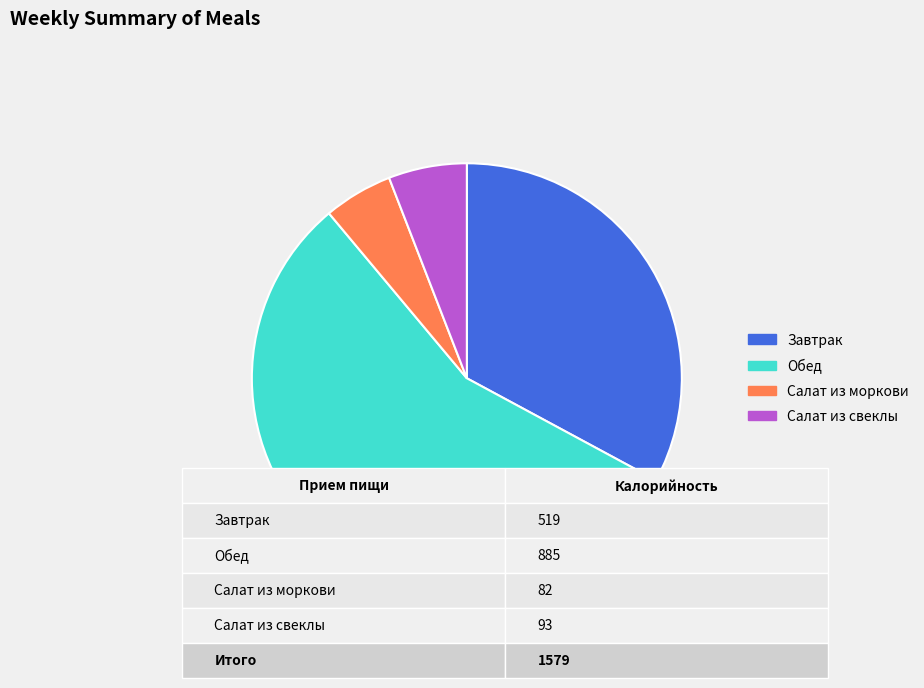

Between Обед and Салат из моркови, which is larger?

Обед